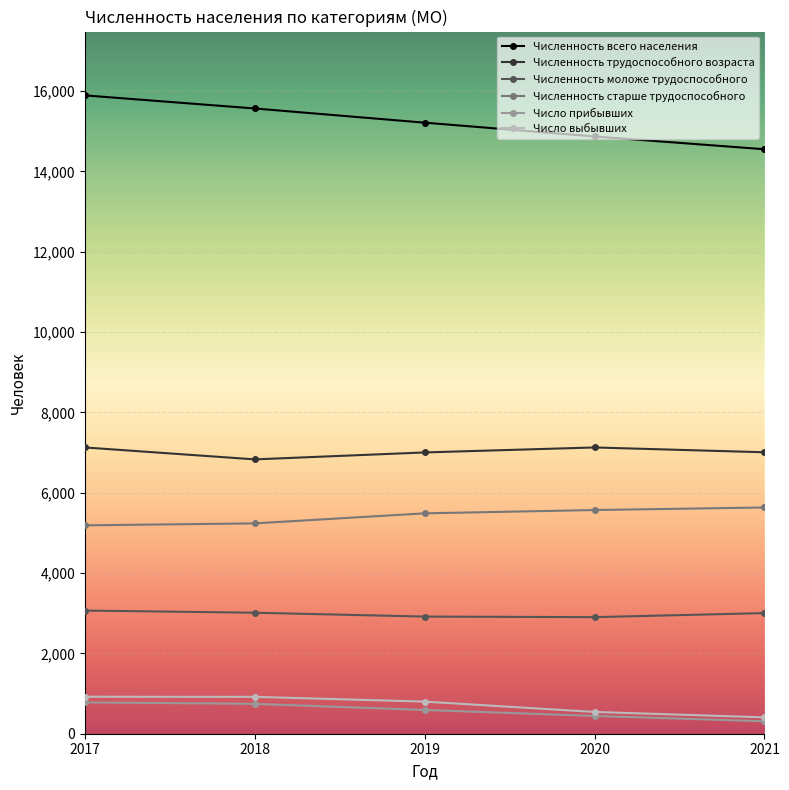

What is the difference between the second highest and minimum values in the Численность всего населения series?

1015